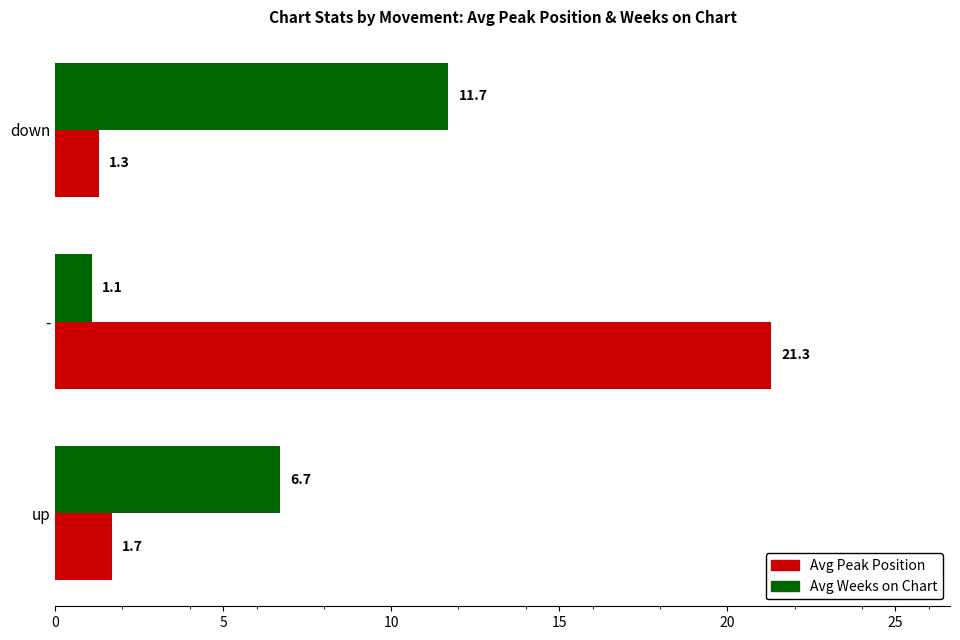

What are all the series names shown in the legend?

Avg Peak Position, Avg Weeks on Chart